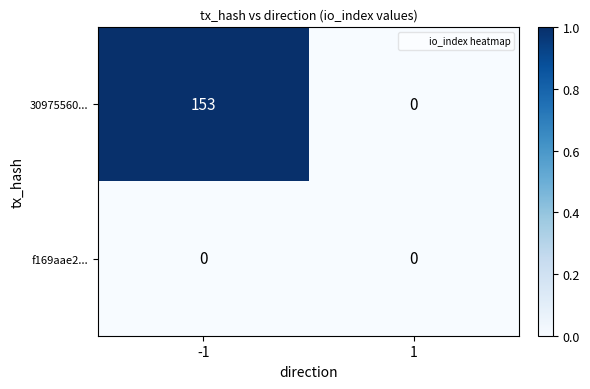

Is the value of 30975560... at -1 greater than the value of f169aae2... at -1?

Yes